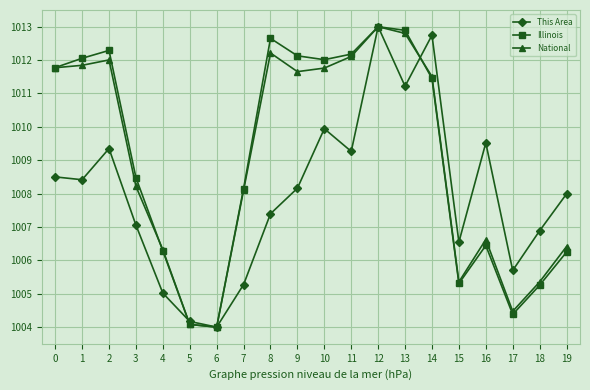

What is the maximum value for Illinois?

1013.0